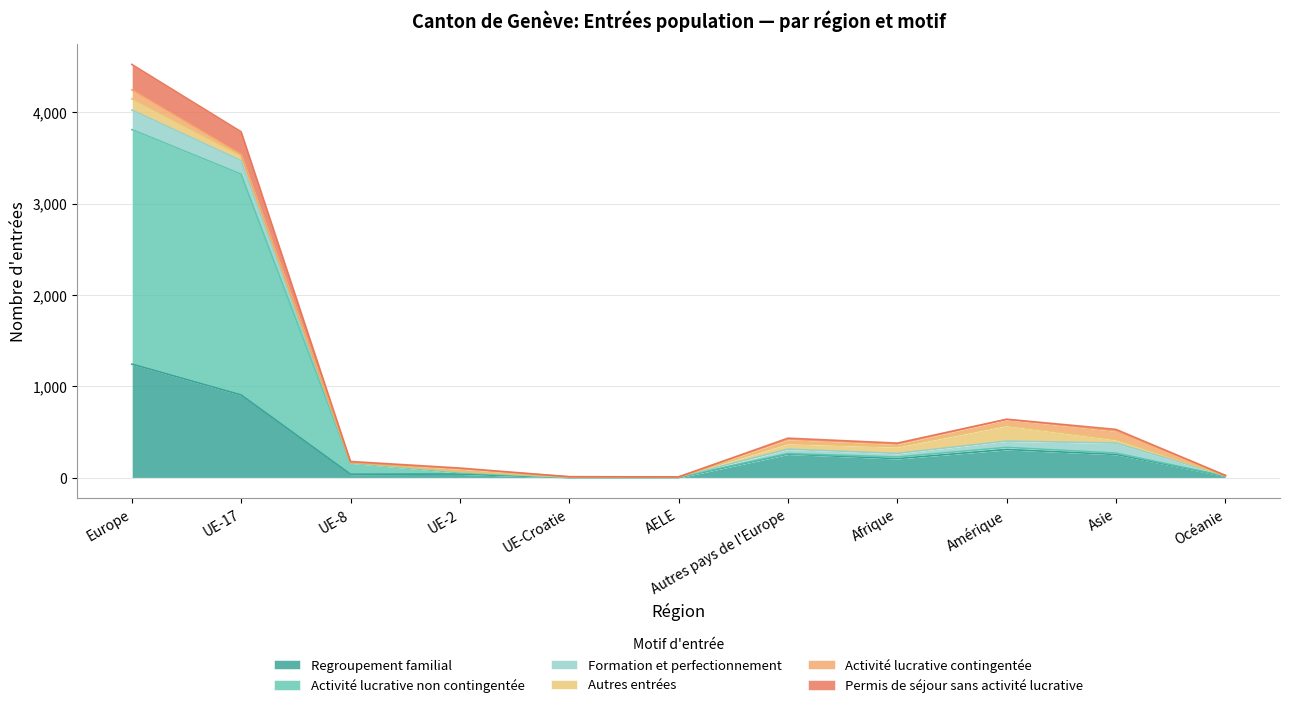

What is the average value of the Regroupement familial series?

298